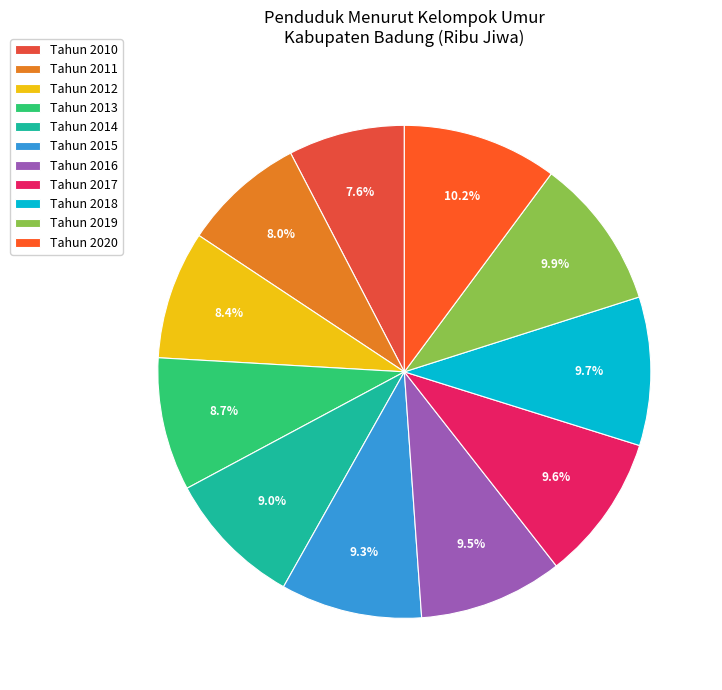

Does any single category account for the majority?

No